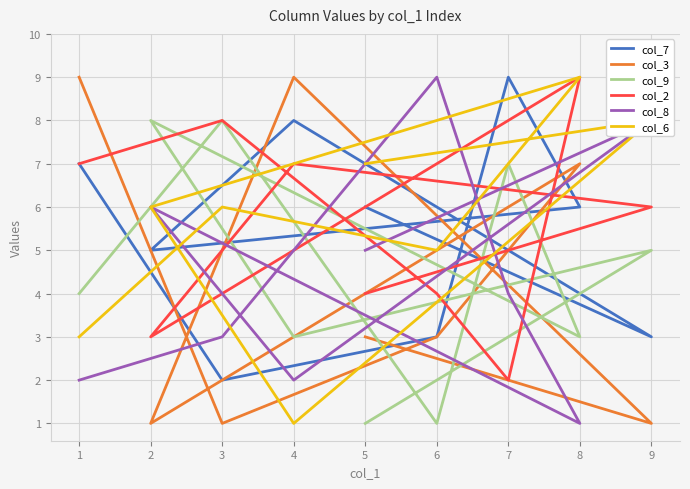

True or false: col_2 has a value of 6 at 9.

True